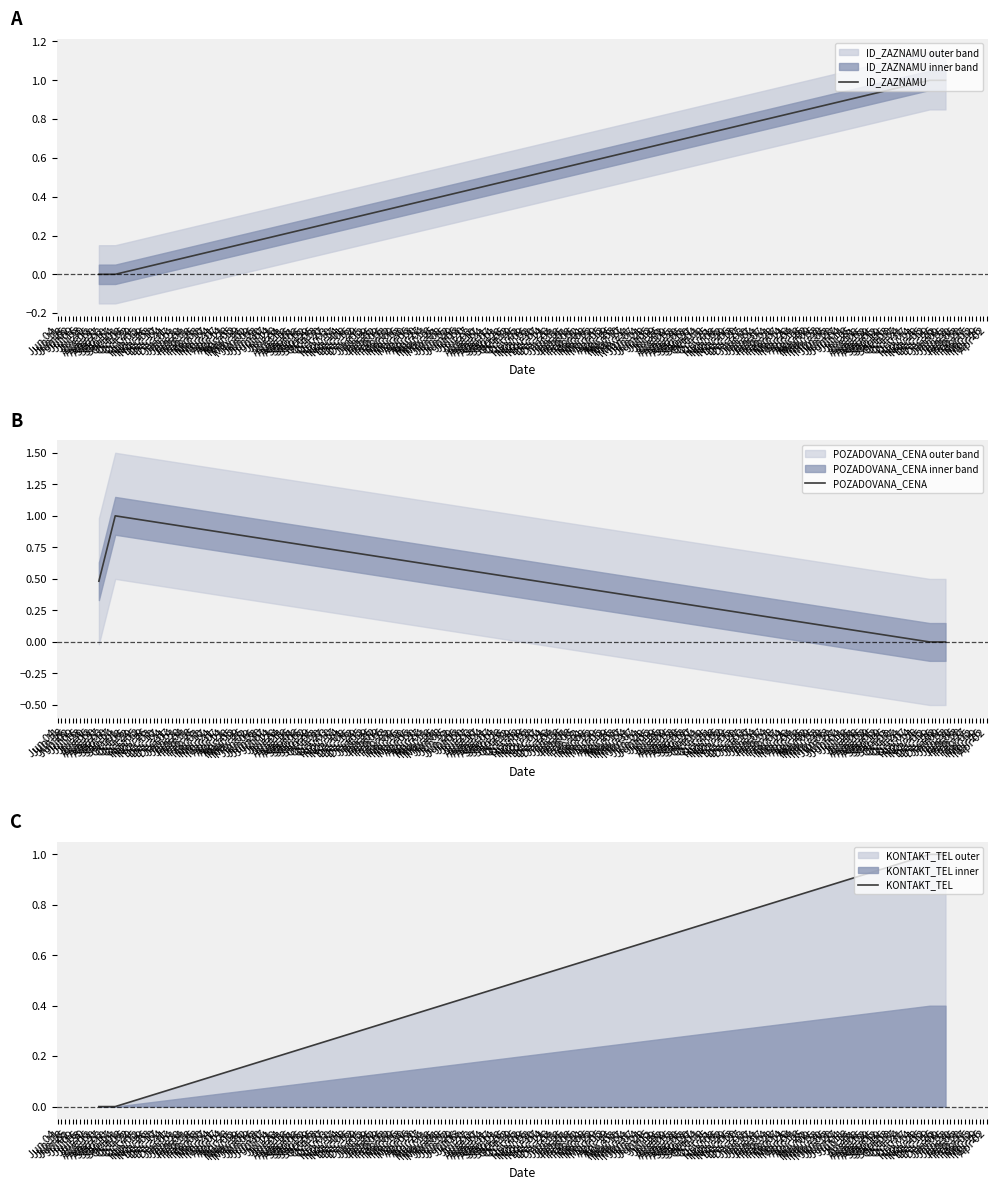

True or false: KONTAKT_TEL and POZADOVANA_CENA intersect in this chart.

True